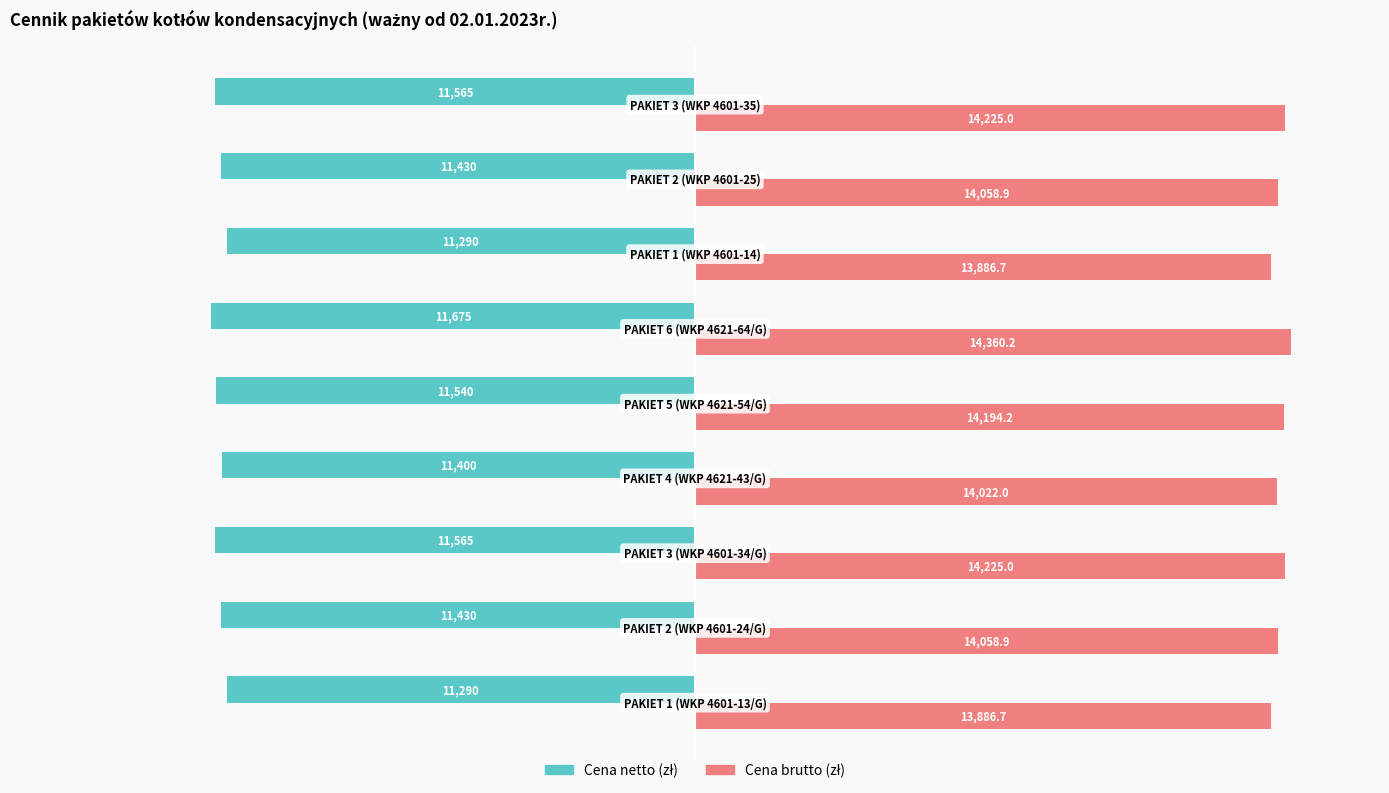

At how many categories does at least one series exceed 6981?

9